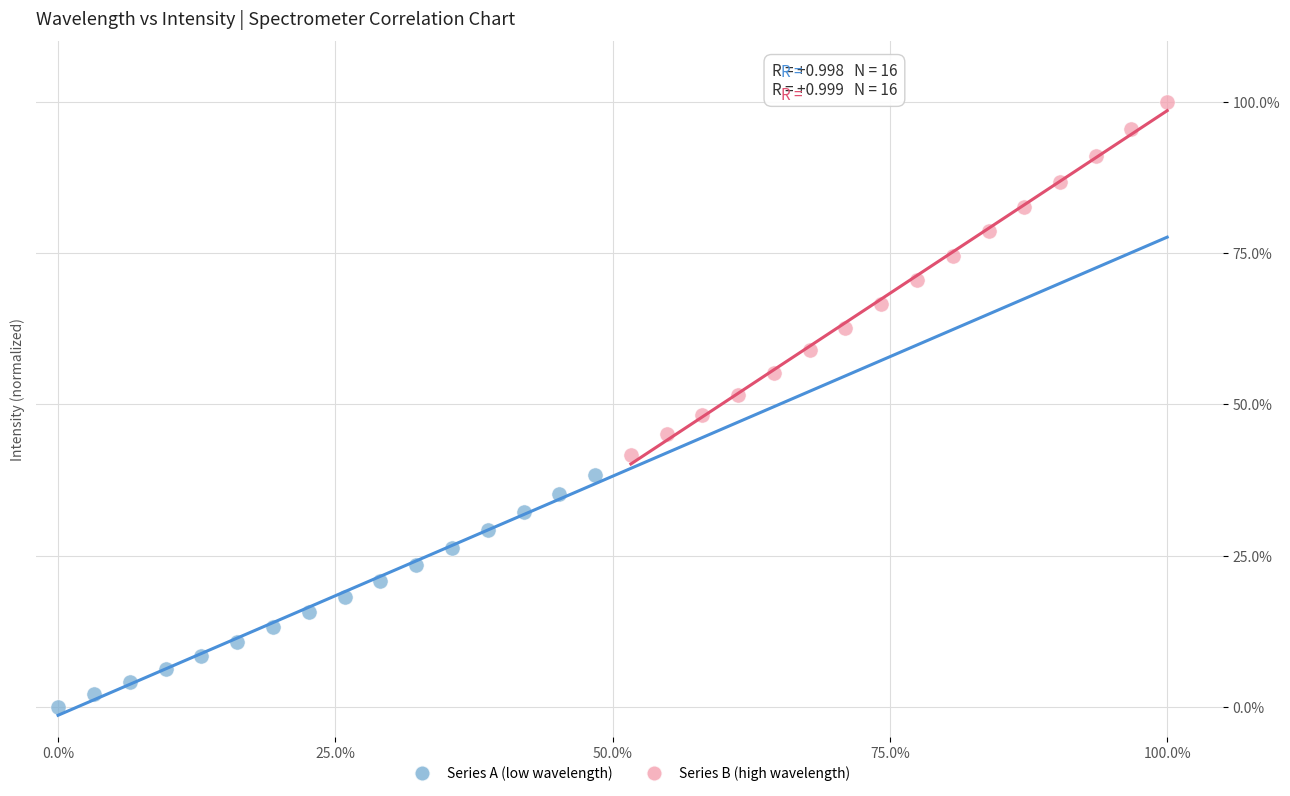

Which series contains the lowest Y value?

Series A (low wavelength)